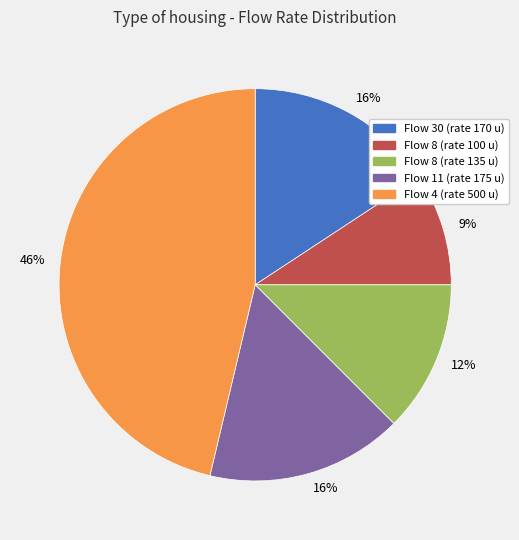

Is there a majority slice in this chart?

No